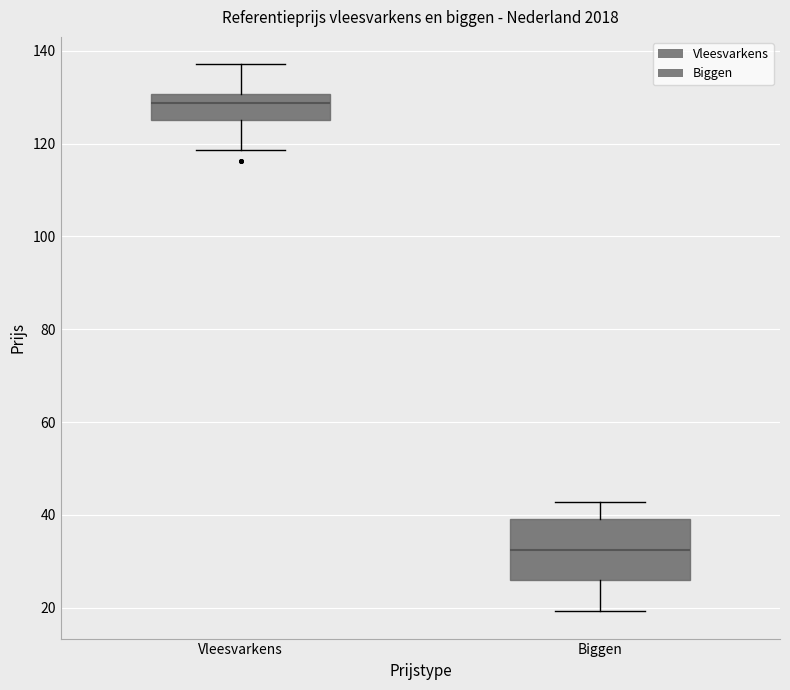

Reading left to right, read every box against the y-axis: the position of its median line, the range the box covers, and the ends of its whiskers. The values are not printed on the chart, so give them approximately, as read against the axis.

Vleesvarkens: median 128, box 124 to 130, whiskers 118 to 138
Biggen: median 32, box 26 to 40, whiskers 20 to 42